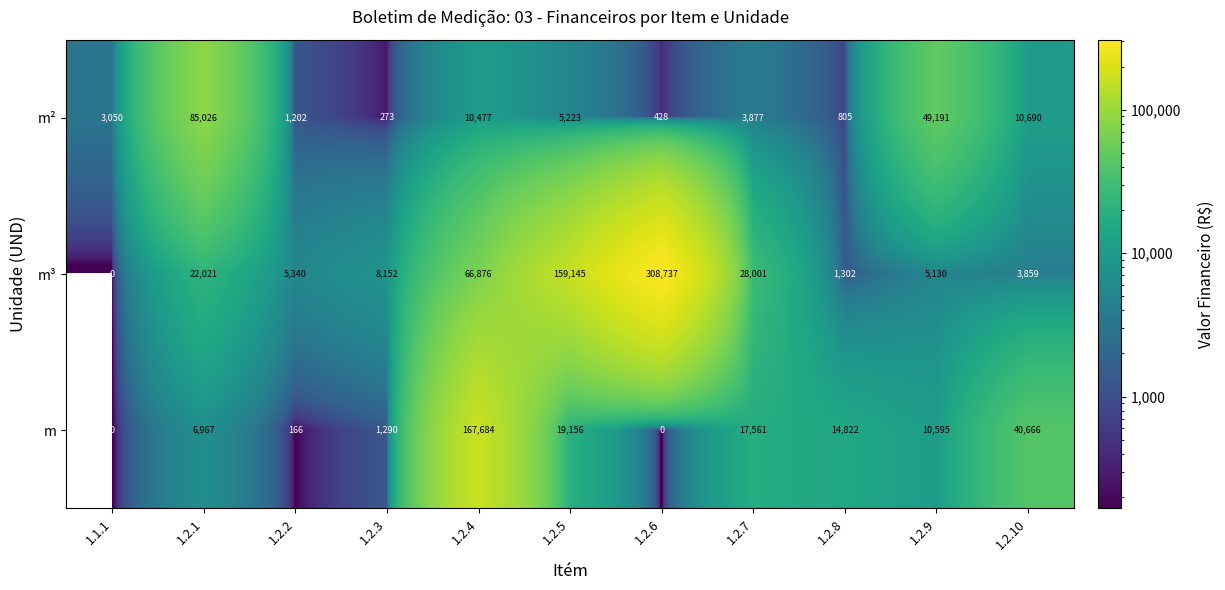

Which series changed the most between 1.2.1 and 1.2.6?

m³